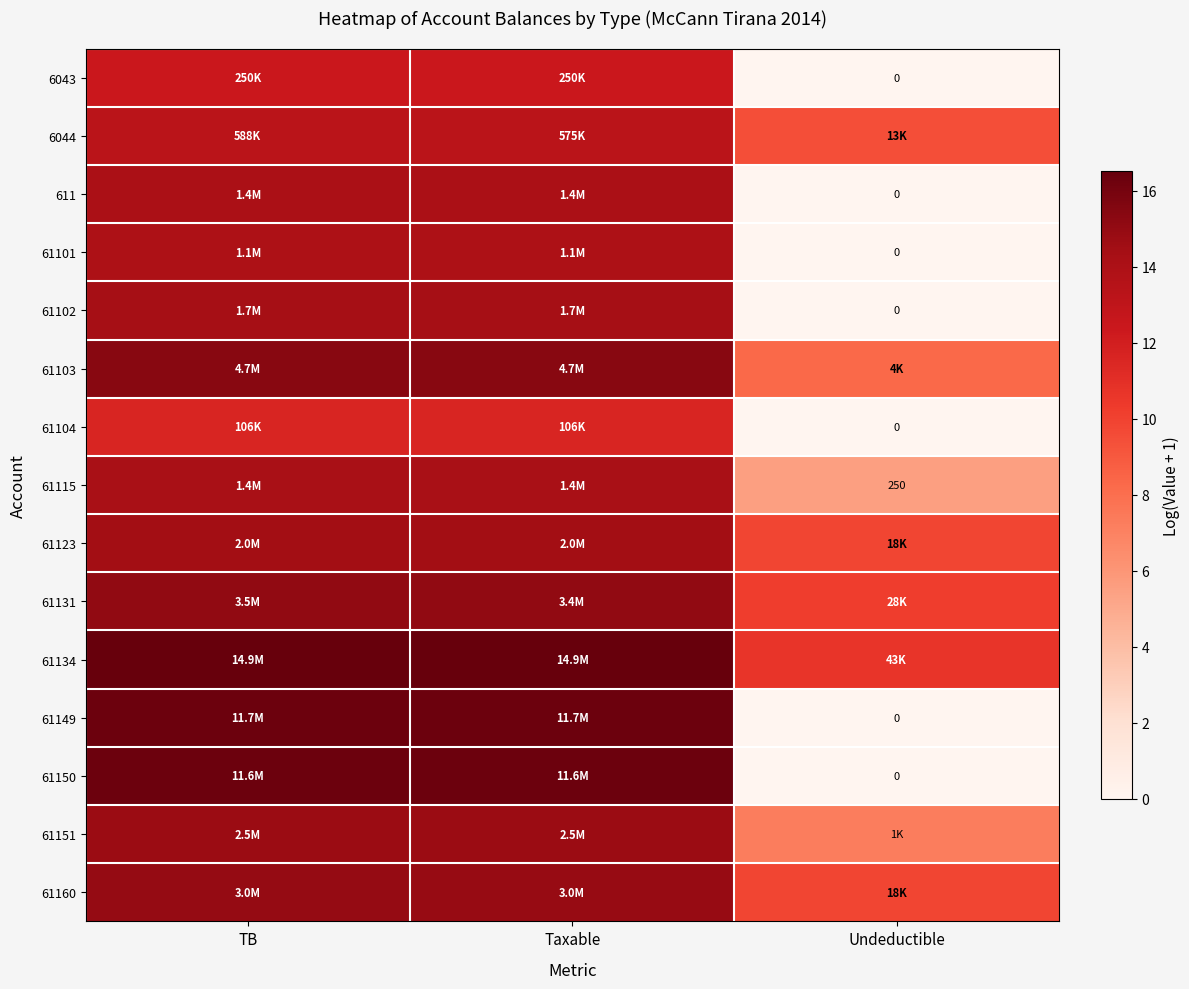

What is the sum of the 61131 values at Taxable and TB?

30.1